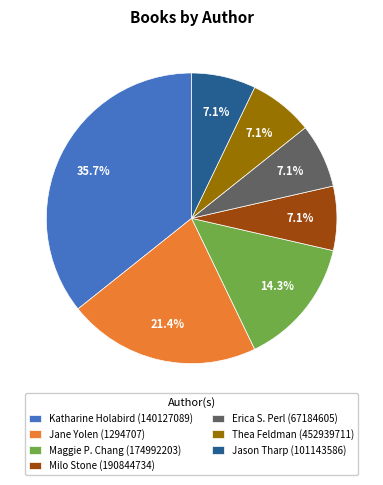

Which category has the biggest portion of the pie?

Katharine Holabird (140127089)